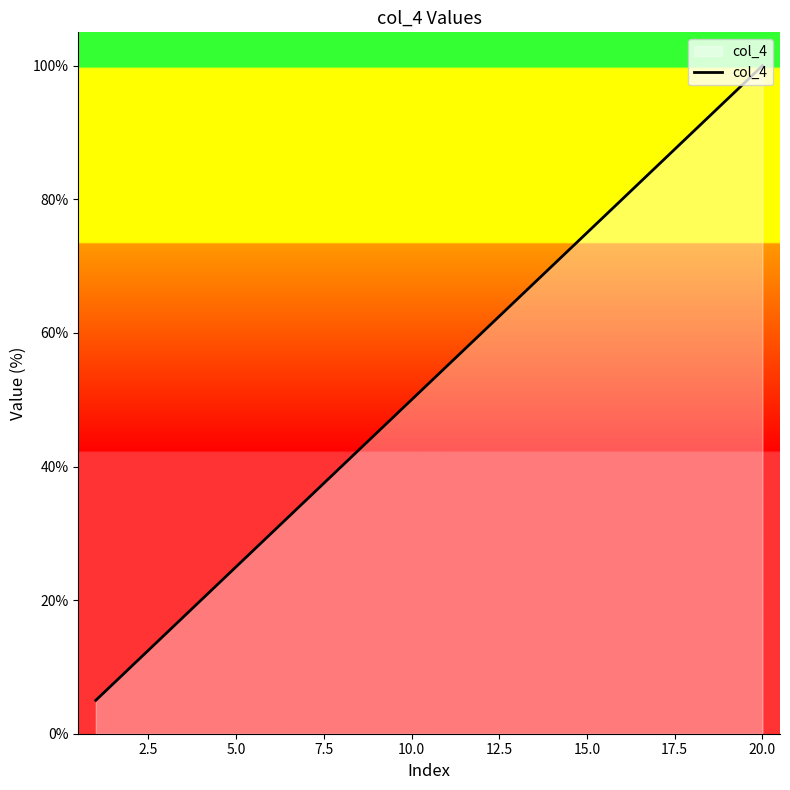

What is the smallest value displayed?

5.0